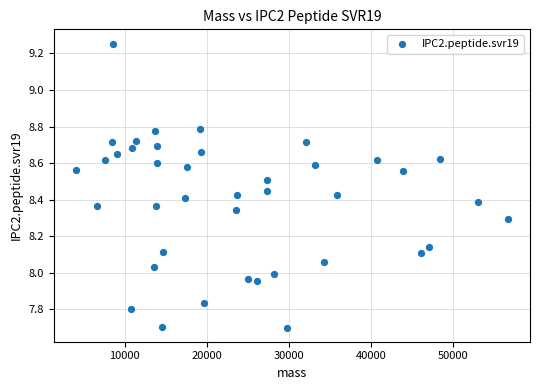

What is the range of Y values (max minus min)?

1.6